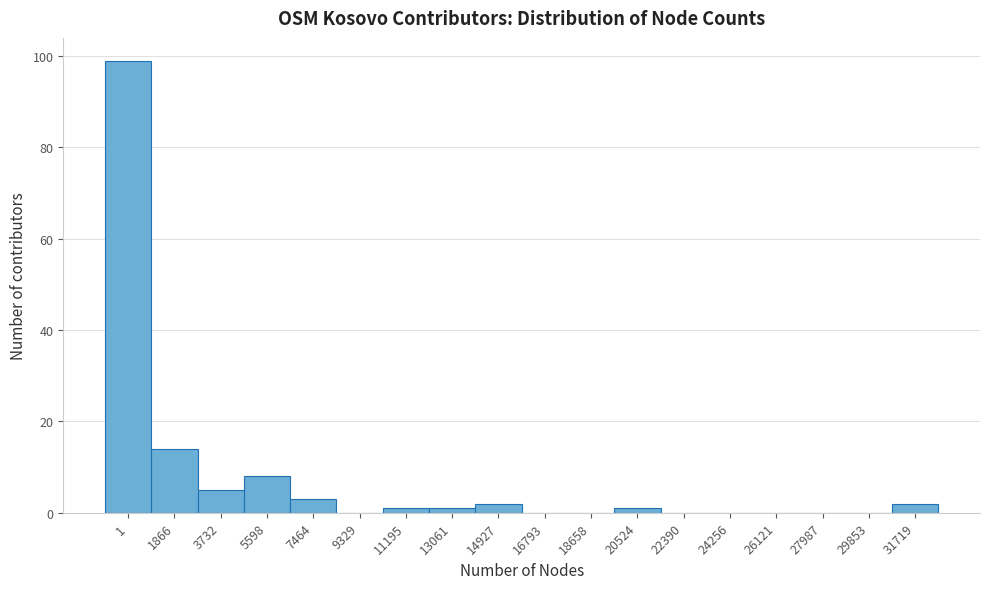

Reading right to left, transcribe all the data shown in this chart.

31719=2	29853=0	27987=0	26121=0	24256=0	22390=0	20524=1	18658=0	16793=0	14927=2	13061=1	11195=1	9329=0	7464=3	5598=8	3732=5	1866=14	1=99